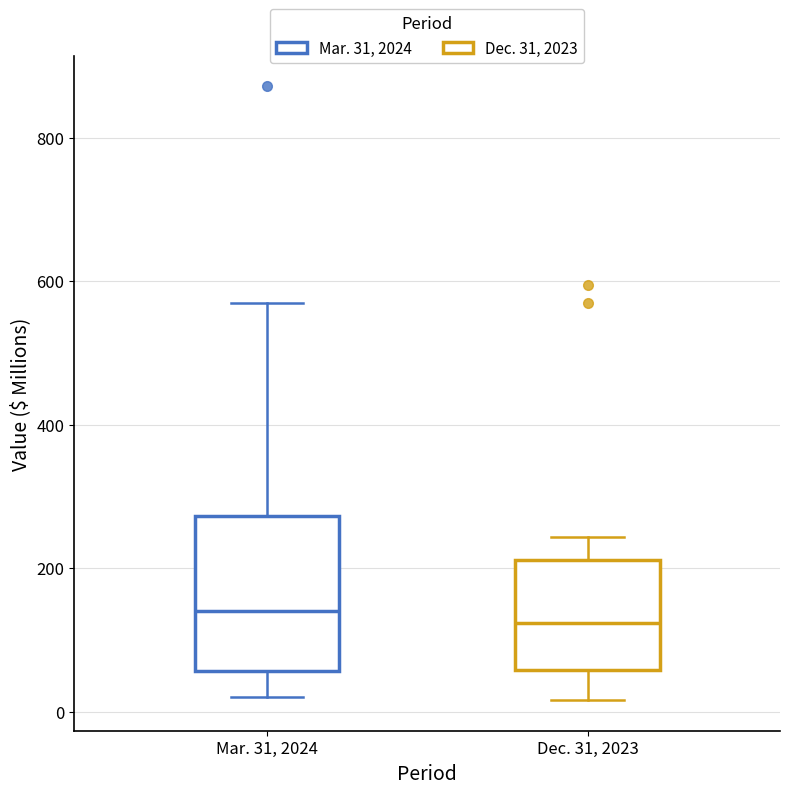

Comparing the boxes themselves (not the whiskers), which one is the tallest?

Mar. 31, 2024